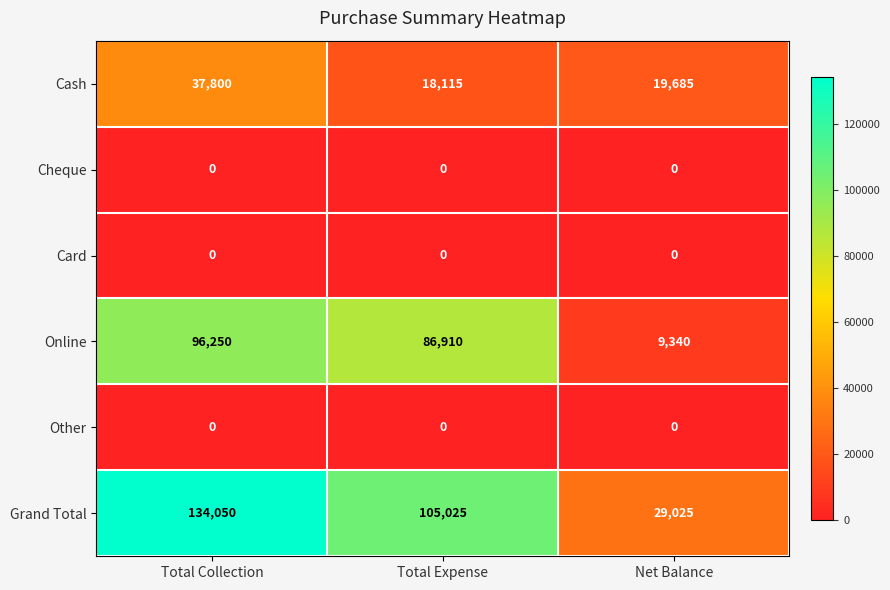

Reading left to right, extract all data points from this chart.

Cash: 37800	18115	19685
Cheque: 0	0	0
Card: 0	0	0
Online: 96250	86910	9340
Other: 0	0	0
Grand Total: 134050	105025	29025